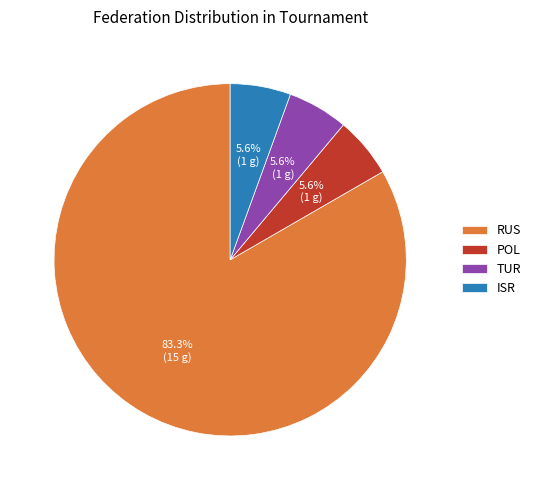

To the nearest percent, what is the difference between the largest and smallest slice percentages?

78%